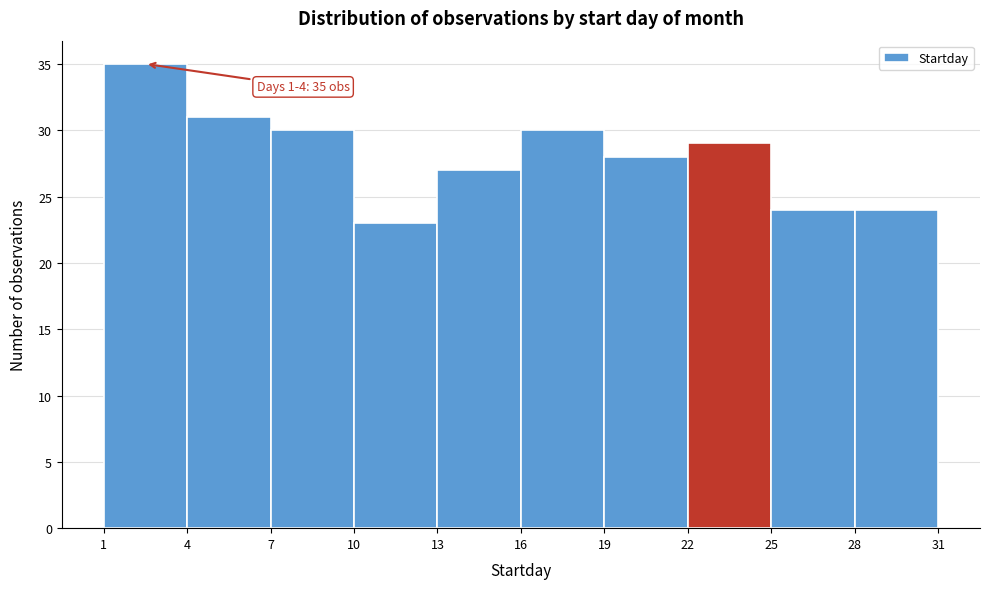

Over which range of the x-axis is the bar tallest?

1 to 4